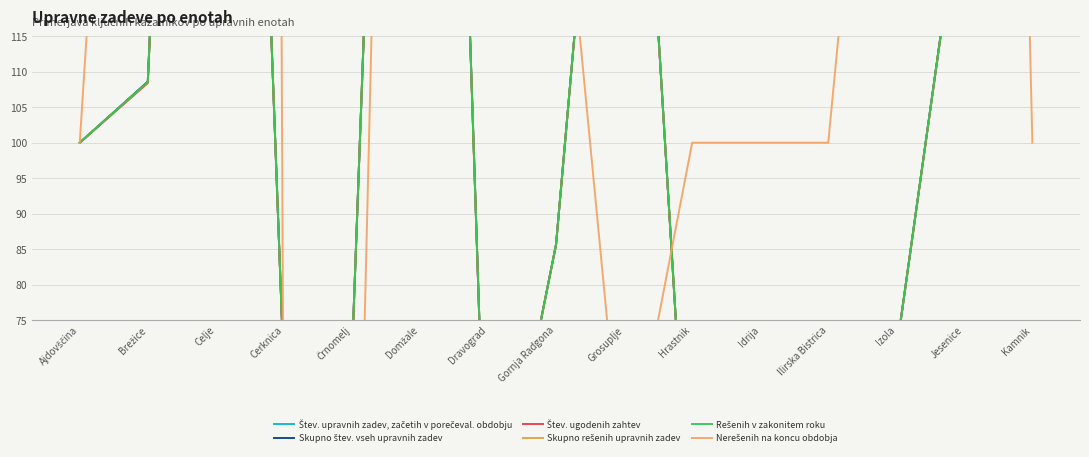

The Štev. upravnih zadev, začetih v porečeval. obdobju series shows 92.6 at Ilirska Bistrica. True or false?

False